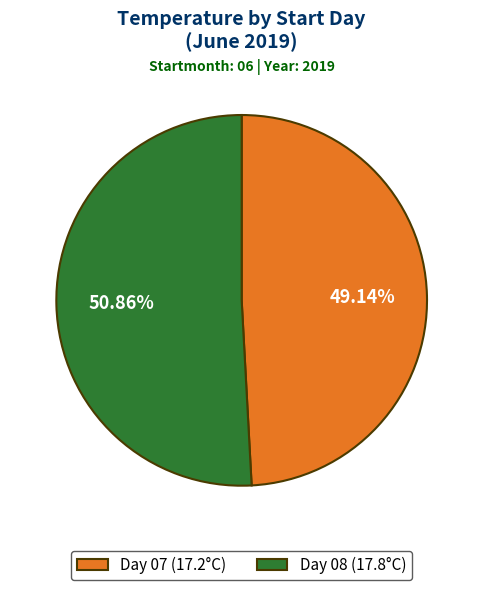

To the nearest percent, what is the average slice percentage?

50%